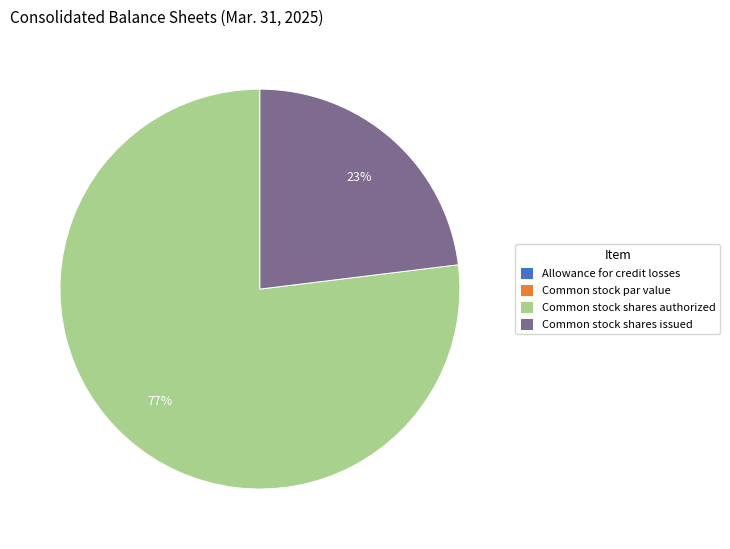

To the nearest percent, what portion does Common stock shares authorized represent?

77%